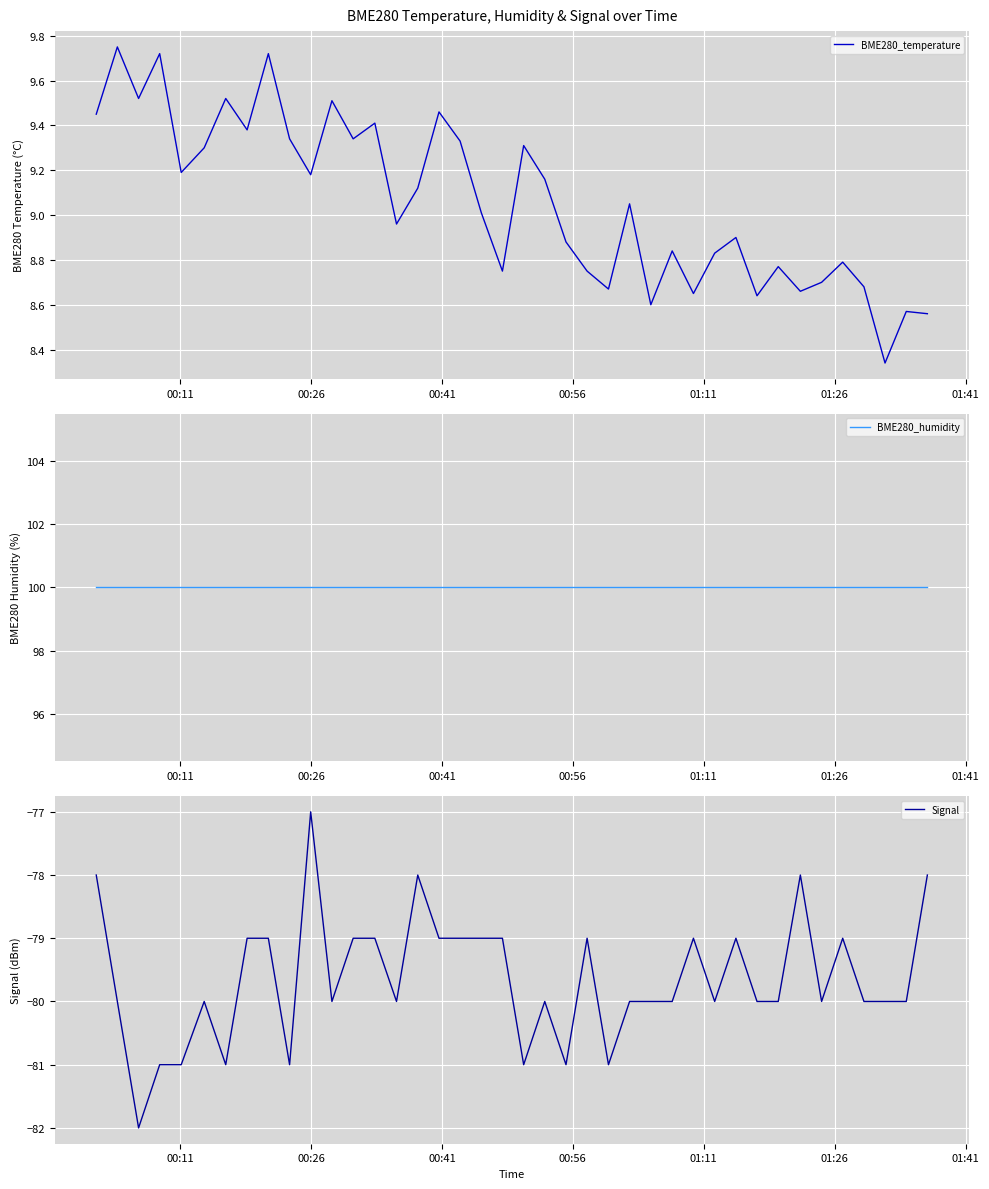

What is the sum of all Signal values?

-3186